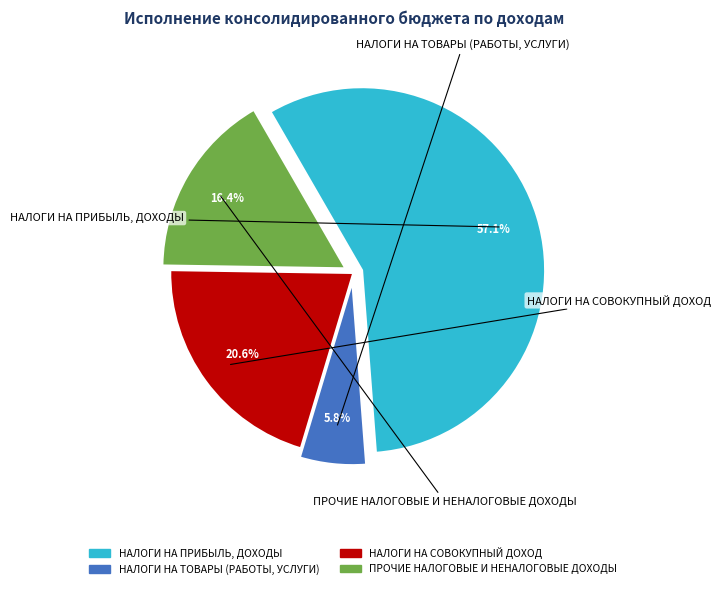

Is there any slice that represents more than half of the pie?

Yes